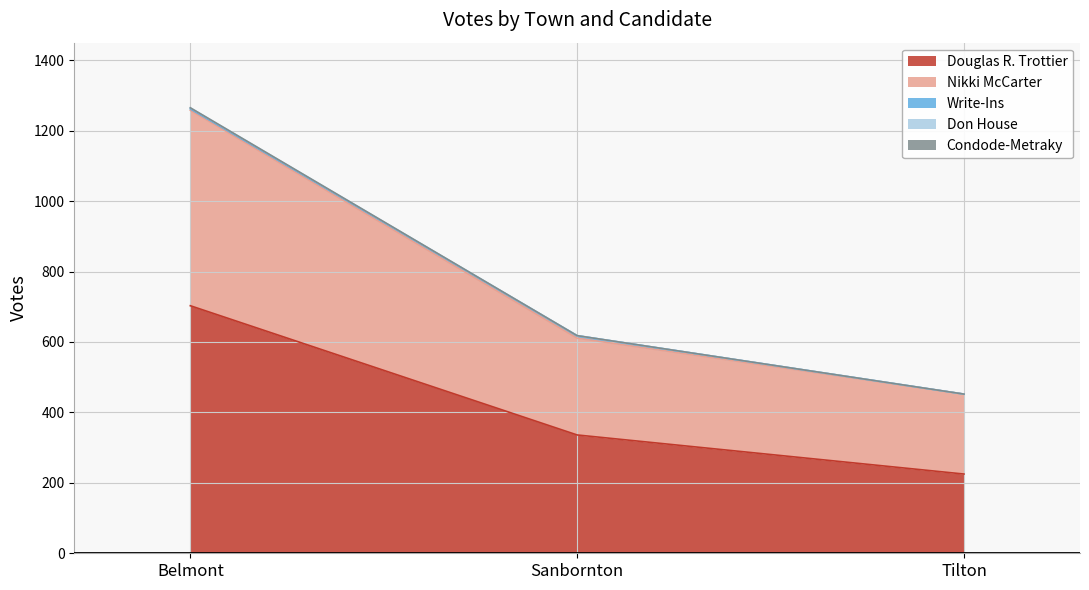

What is the greatest value displayed?

1265